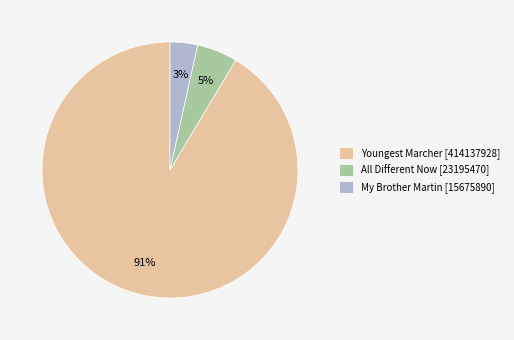

The Youngest Marcher slice represents 99% of the pie. True or false?

False